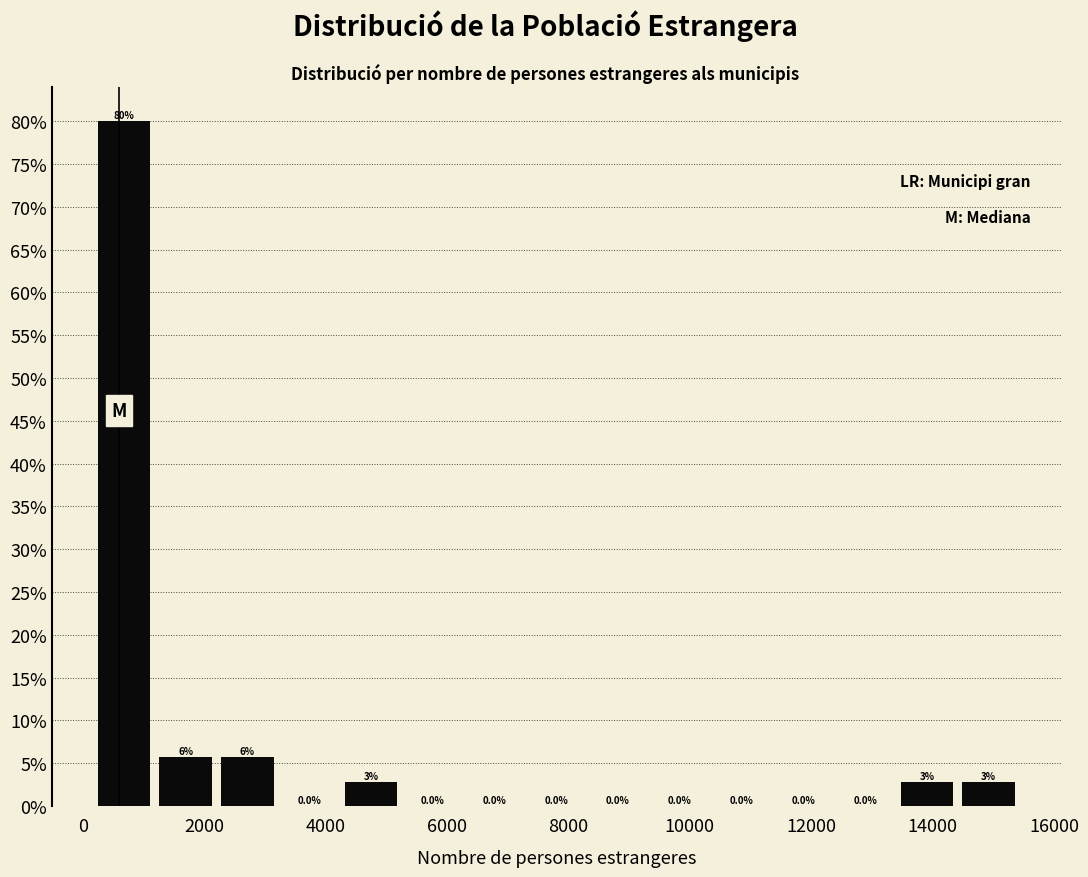

Over which range of the x-axis is the bar tallest?

200 to 1200